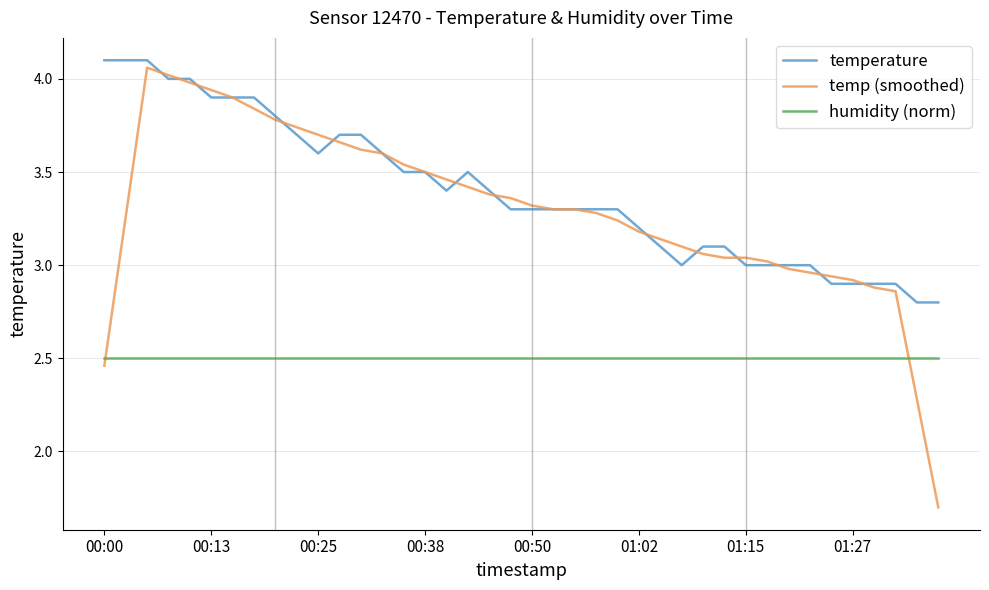

After their last crossing, which series has the higher values: temp (smoothed) or temperature?

temperature